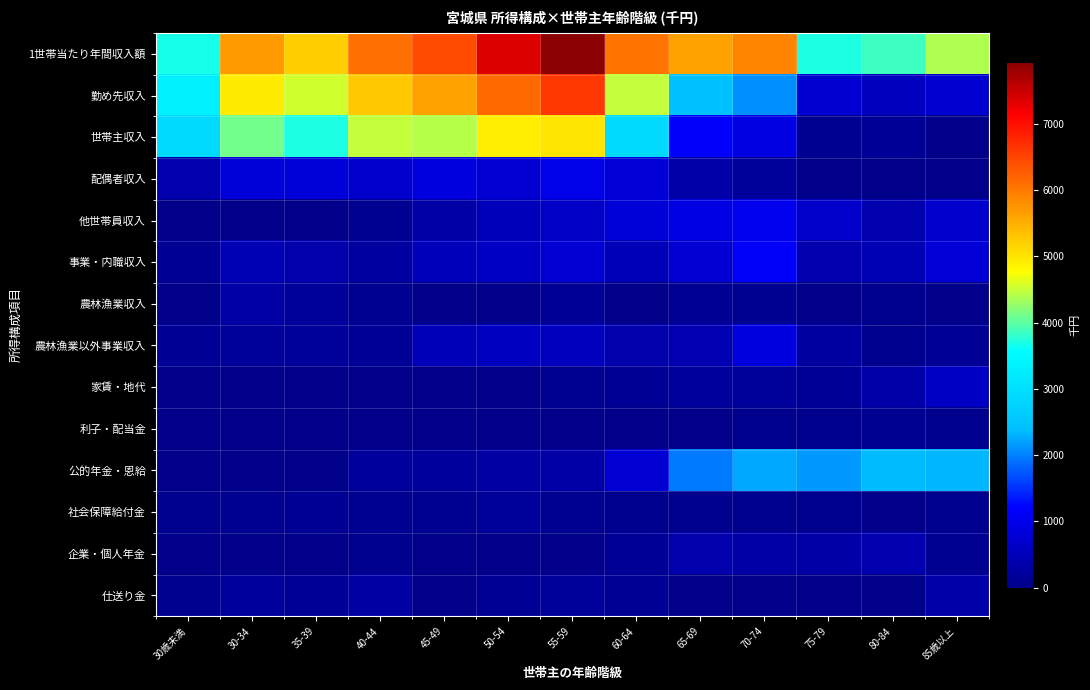

What is the total value across all series at 85歳以上?

10205